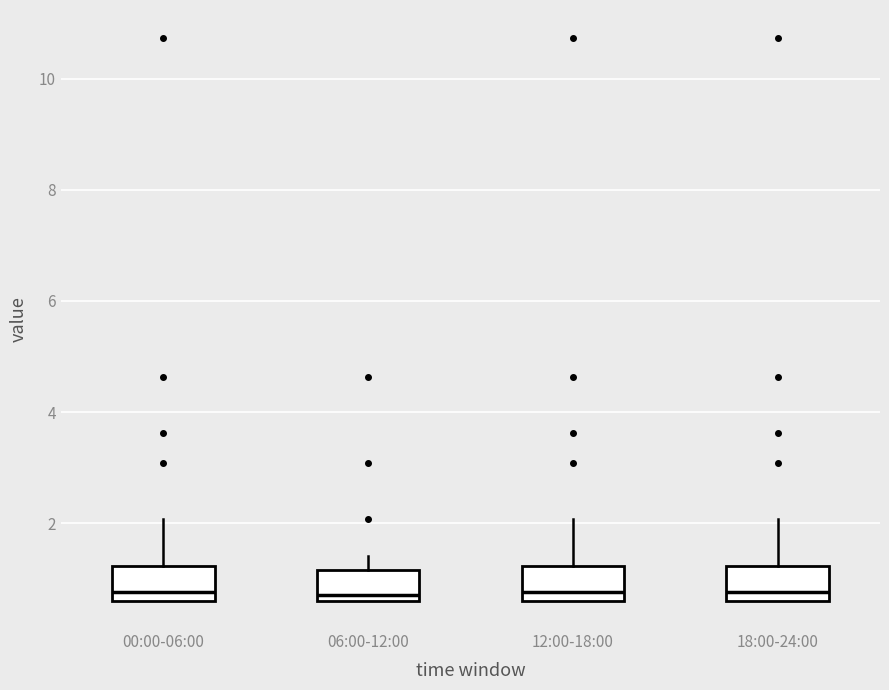

Where does the median line of the box for 06:00-12:00 sit on the y-axis? The values are not printed on the chart, so give them approximately, as read against the axis.

0.8